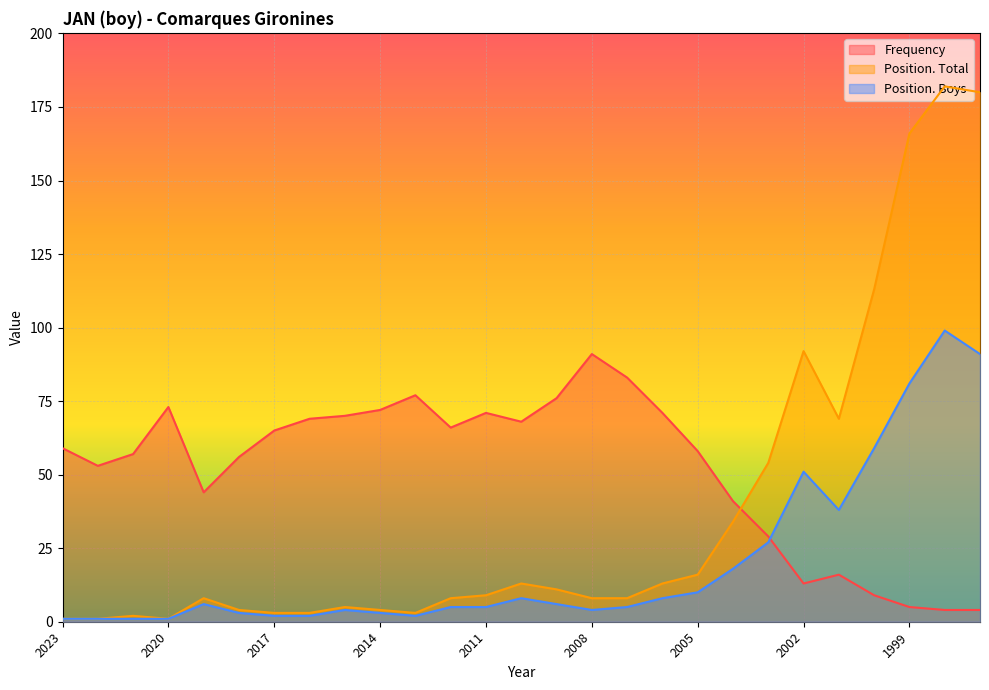

What is the average value of the Frequency series?

52